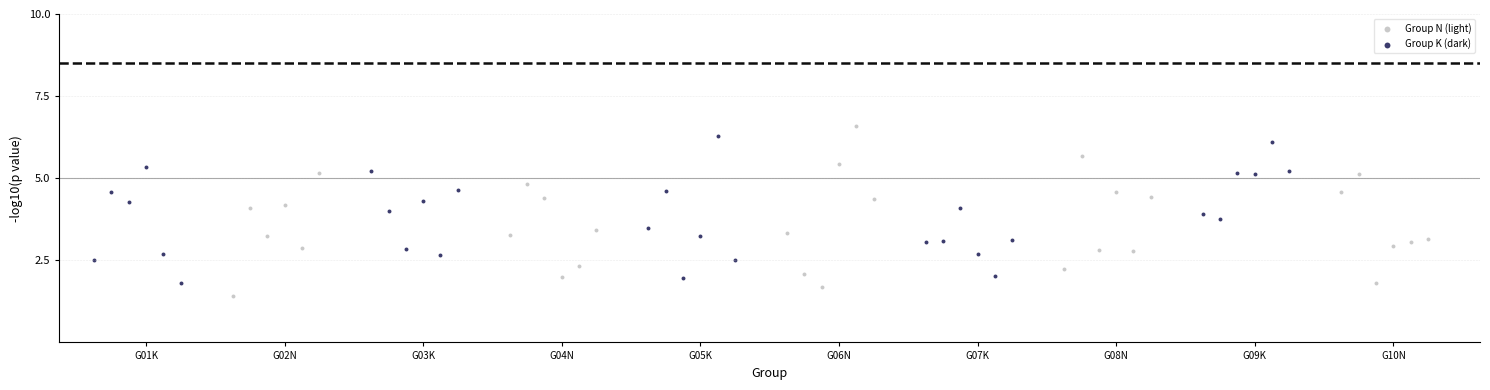

Which series contains the highest Y value?

Group N (light)